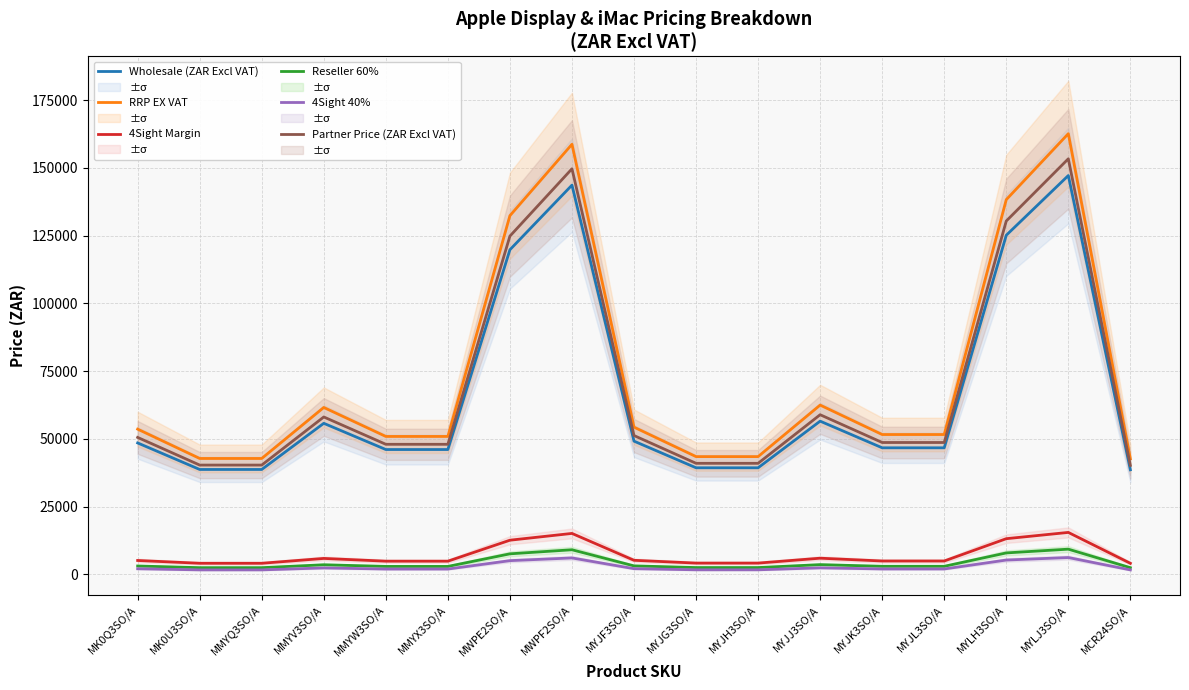

Rank the series at MCR24SO/A from lowest to highest value.

4Sight 40%, Reseller 60%, 4Sight Margin, Wholesale (ZAR Excl VAT), Partner Price (ZAR Excl VAT), RRP EX VAT